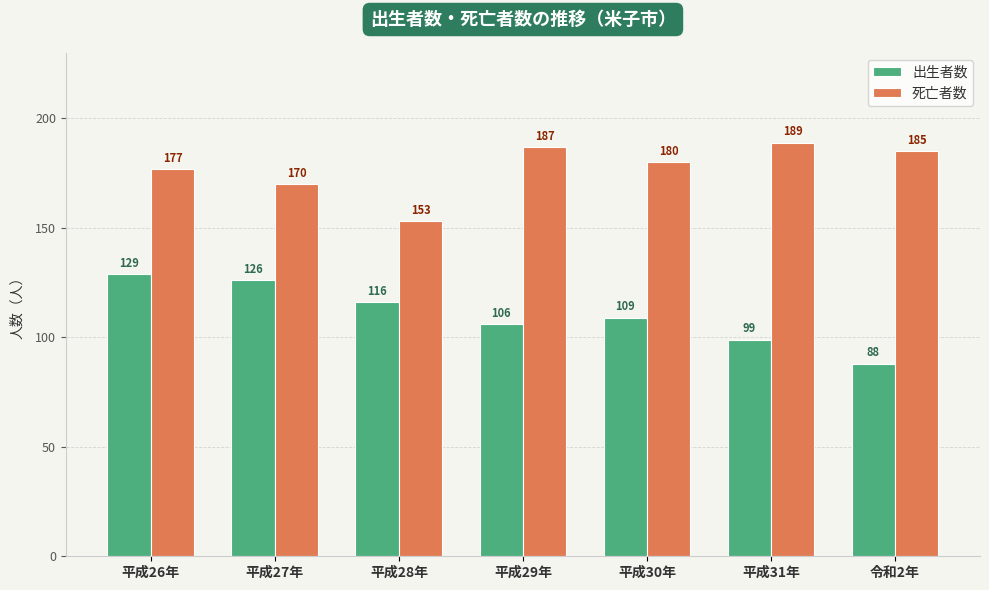

Between 平成27年 and 平成29年, which series saw the biggest shift?

出生者数